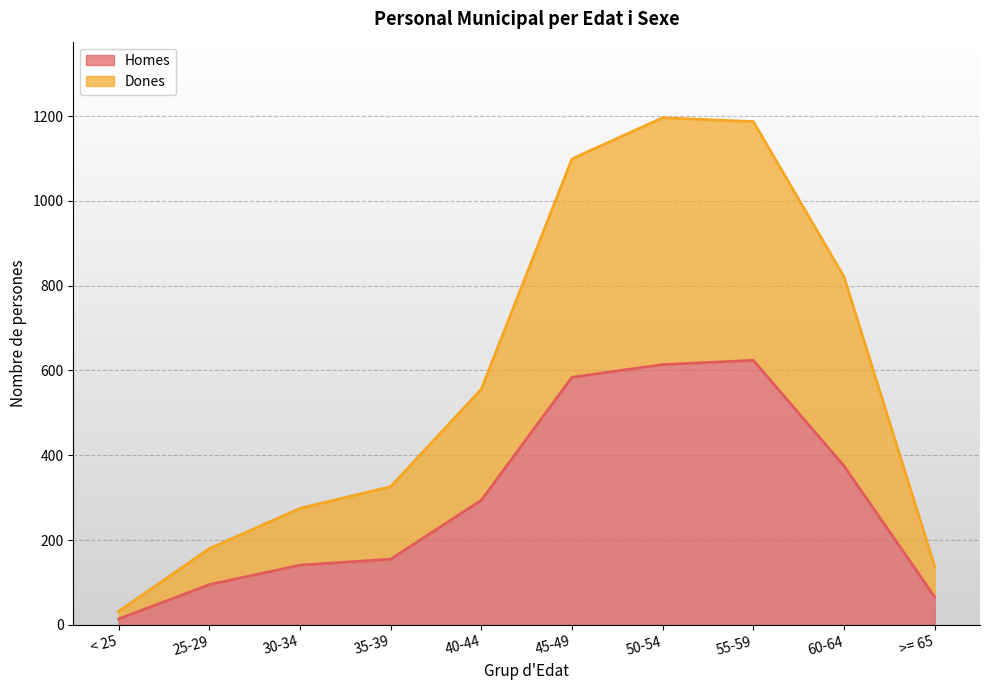

True or false: Dones has more than 2 points higher than both neighbors.

False